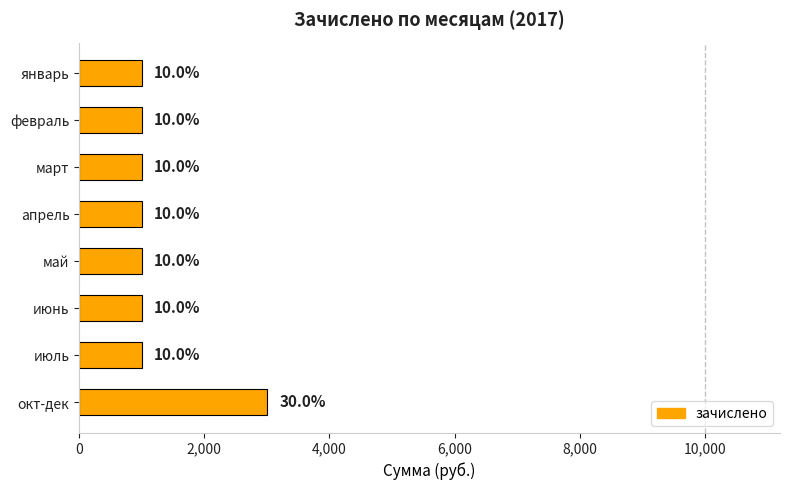

How many bars are there in total?

8